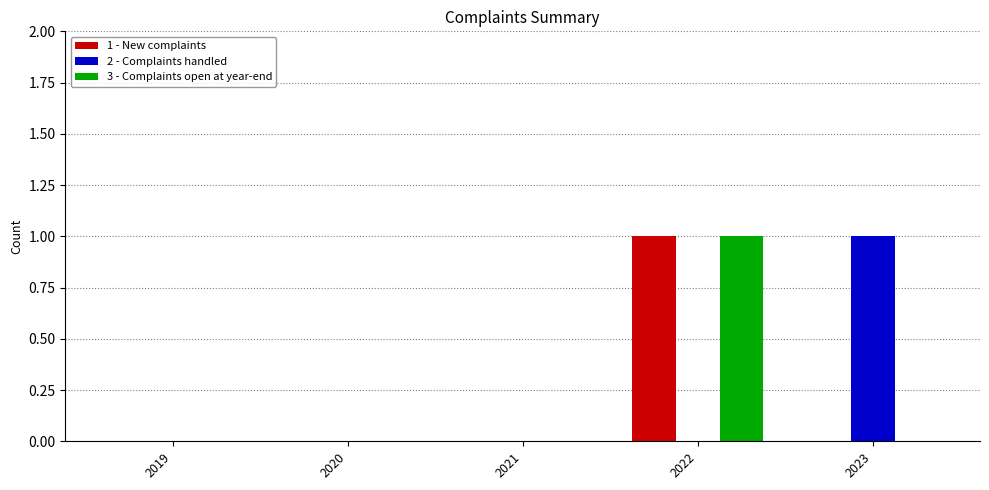

What are all the series names shown in the legend?

1 - New complaints, 2 - Complaints handled, 3 - Complaints open at year-end